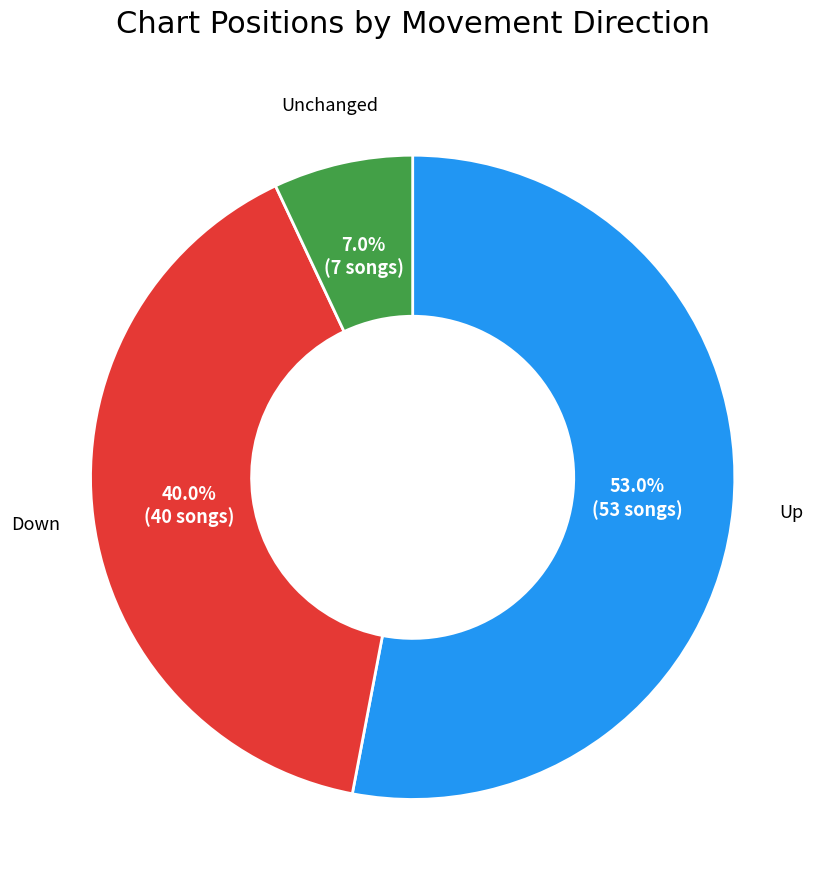

Does any single category account for the majority?

Yes